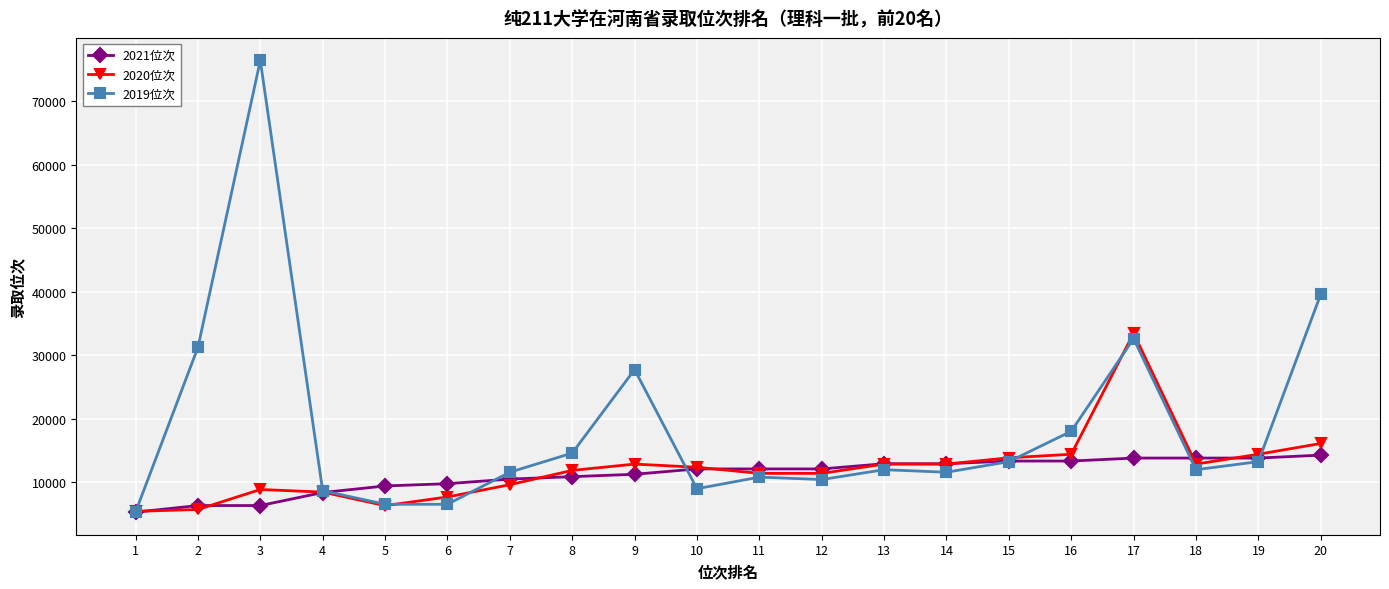

What is the maximum value for 2019位次?

76393